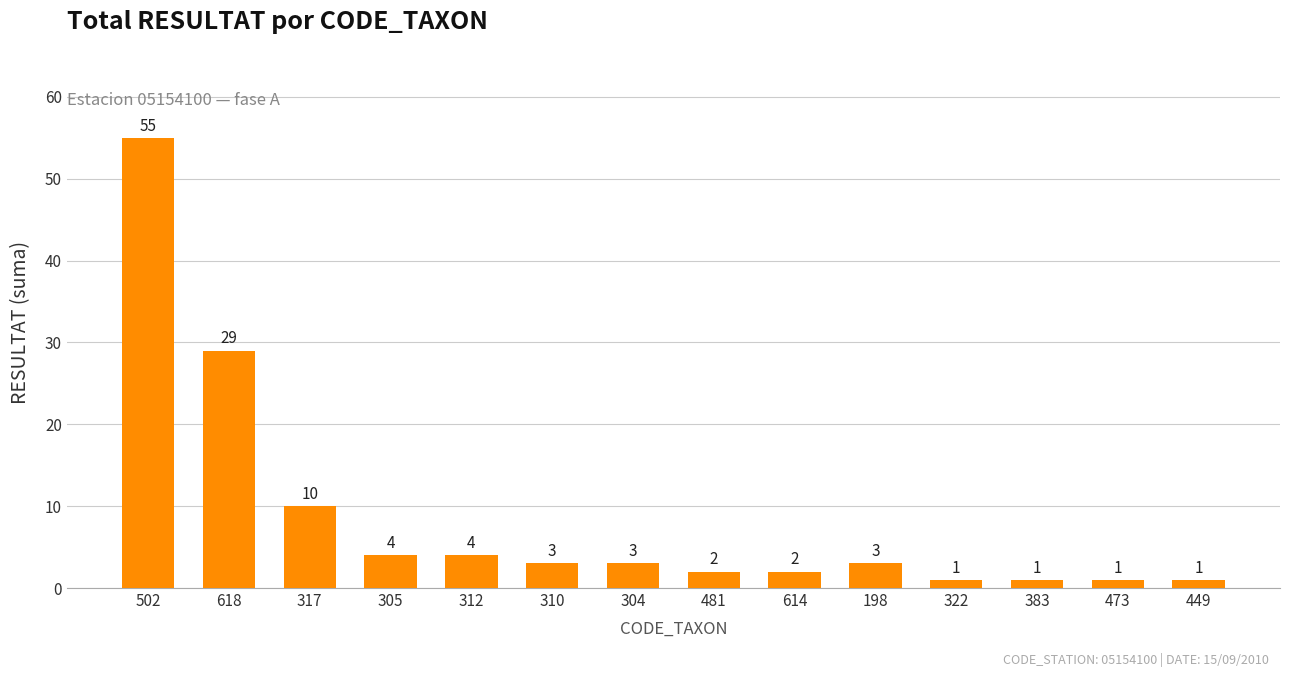

What is the difference between the second highest and second lowest values?

28